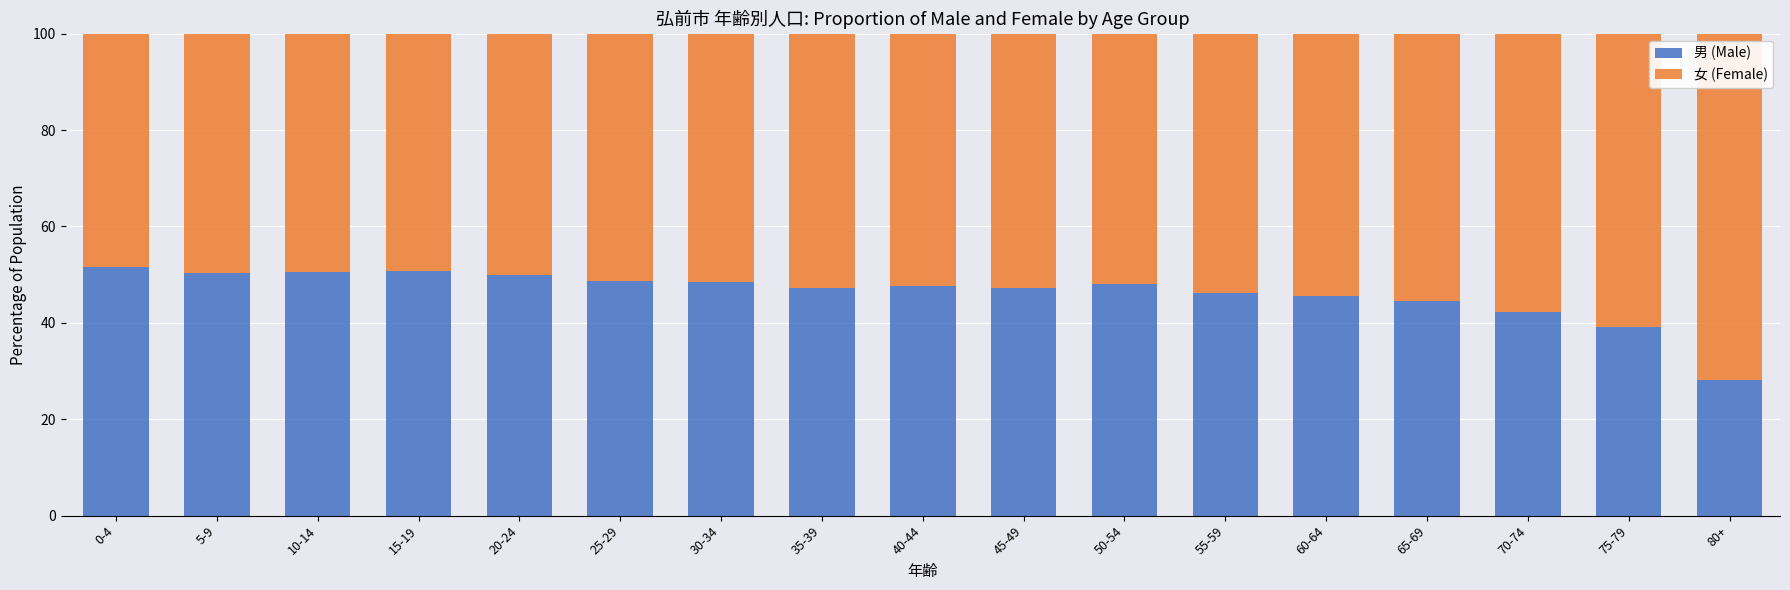

Are the bars grouped side by side (vs. stacked)?

No